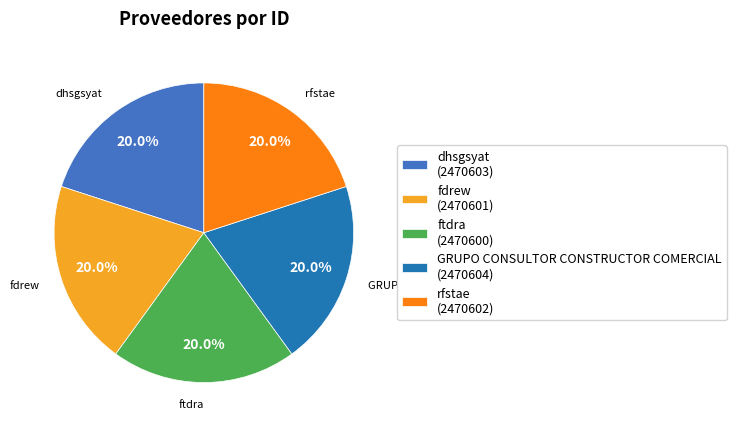

Does any single category account for the majority?

No